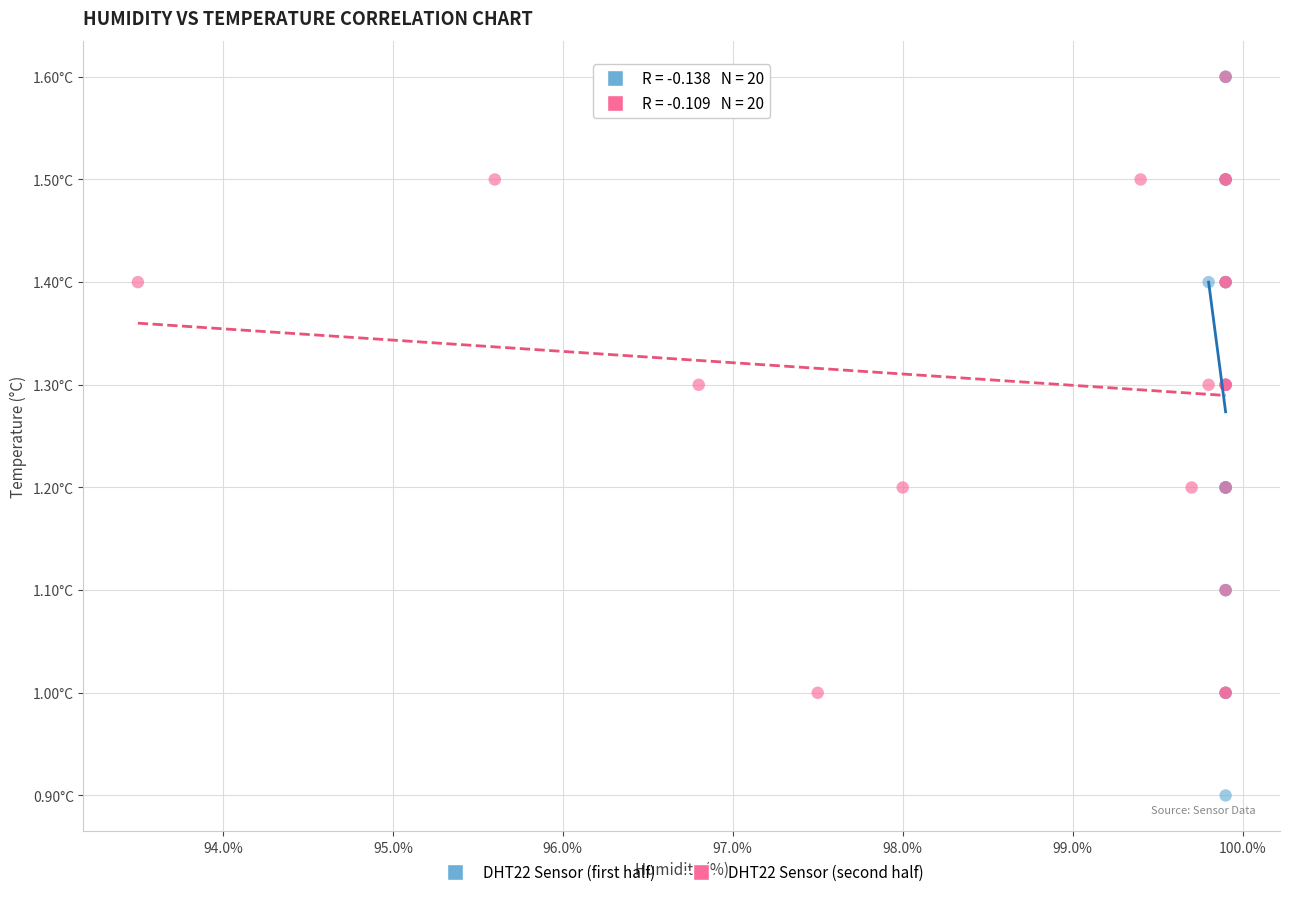

Which series has the widest spread of Y values?

DHT22 Sensor (first half)